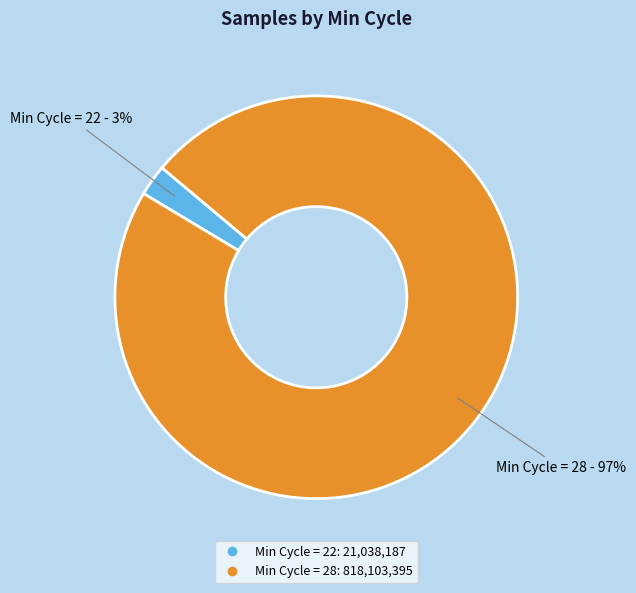

To the nearest percent, what is the average slice percentage?

50%